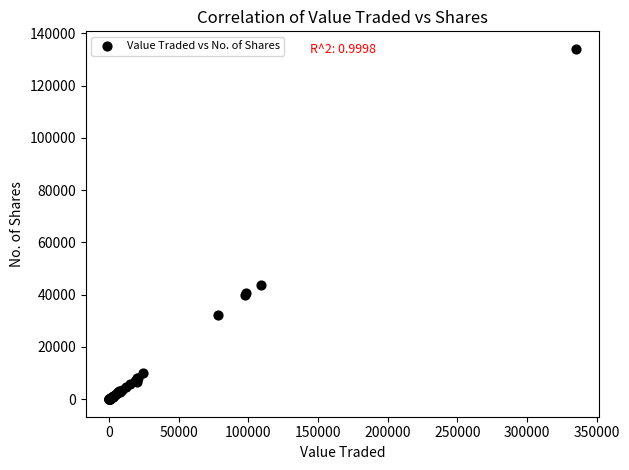

What Y value in the scatter plot is closest to 67015?

43677